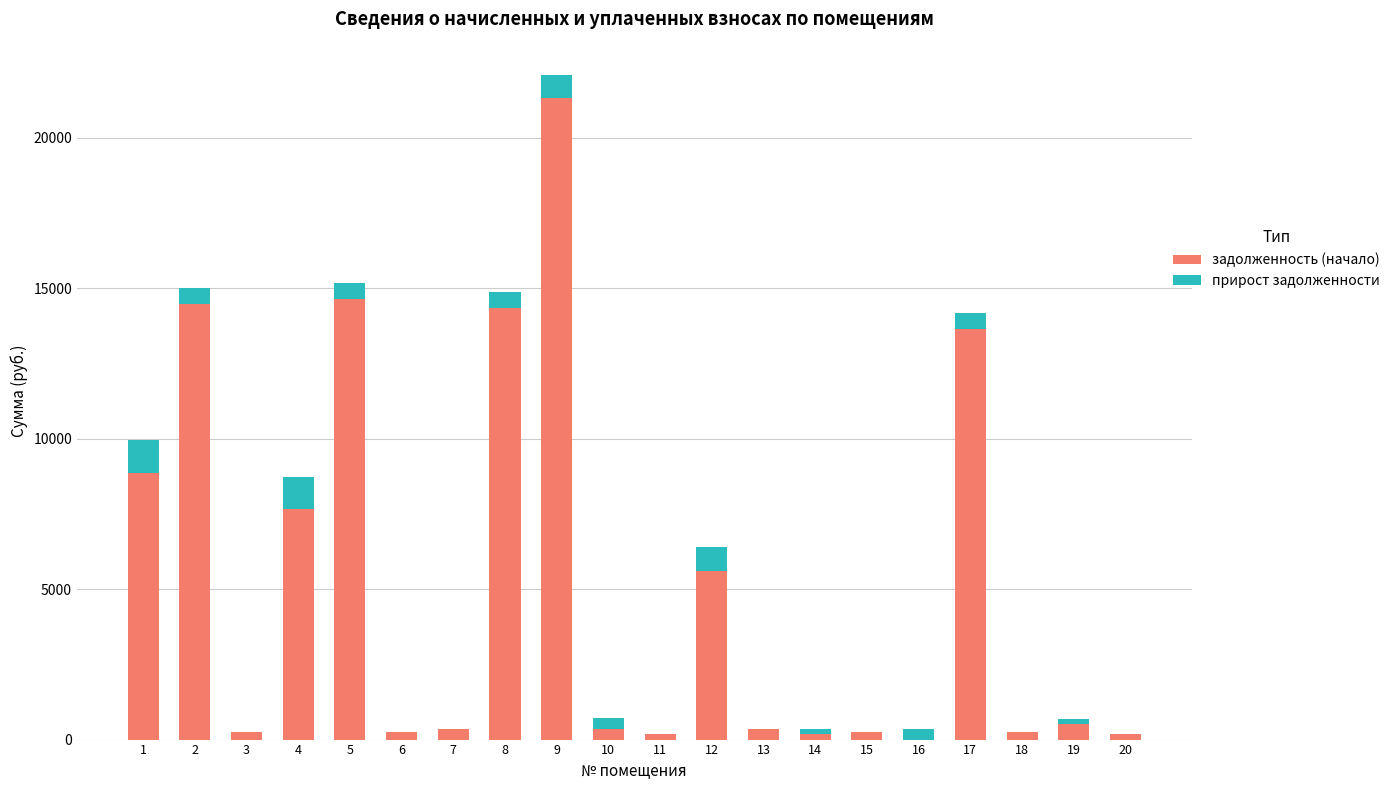

What is the maximum value for задолженность (начало)?

21305.5